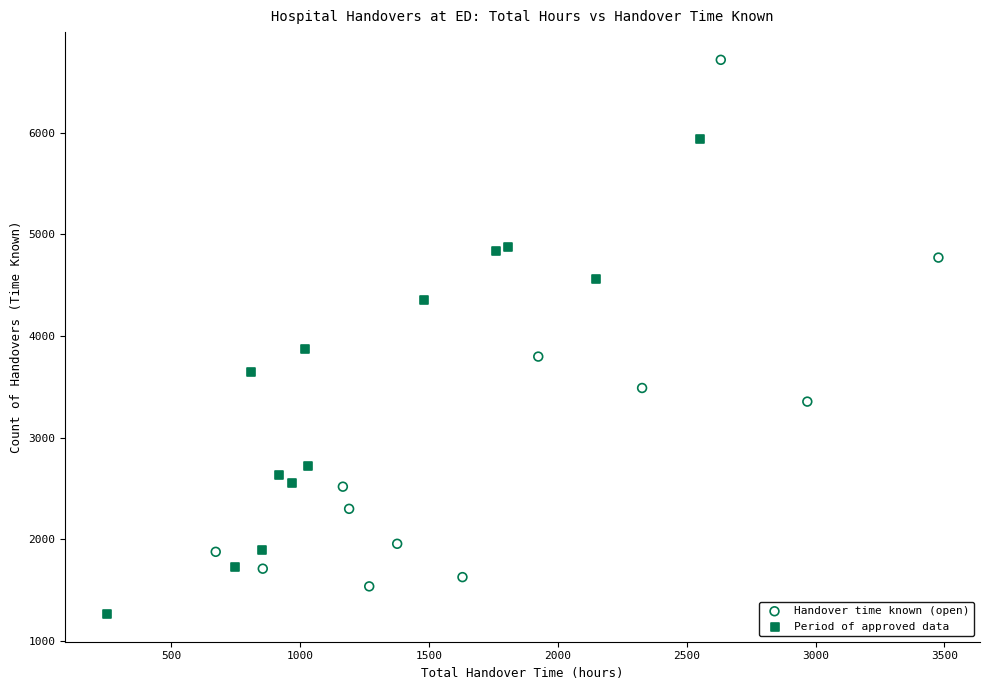

Which series reaches the maximum Y coordinate?

Handover time known (open)